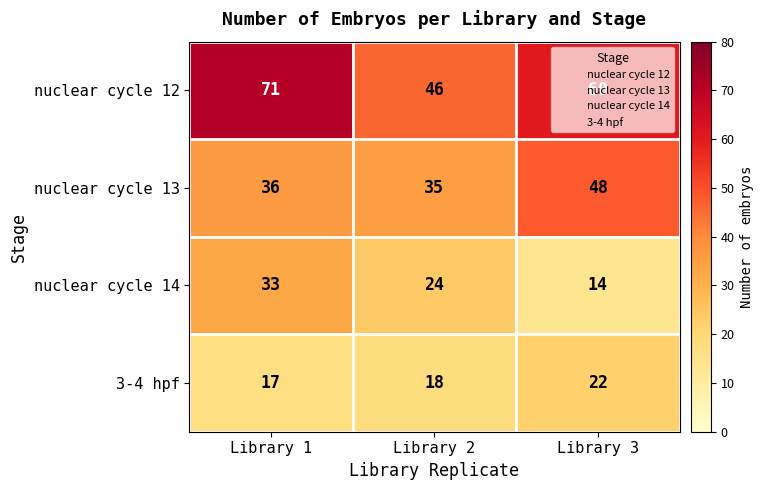

Rank the series at Library 1 from lowest to highest value.

3-4 hpf, nuclear cycle 14, nuclear cycle 13, nuclear cycle 12